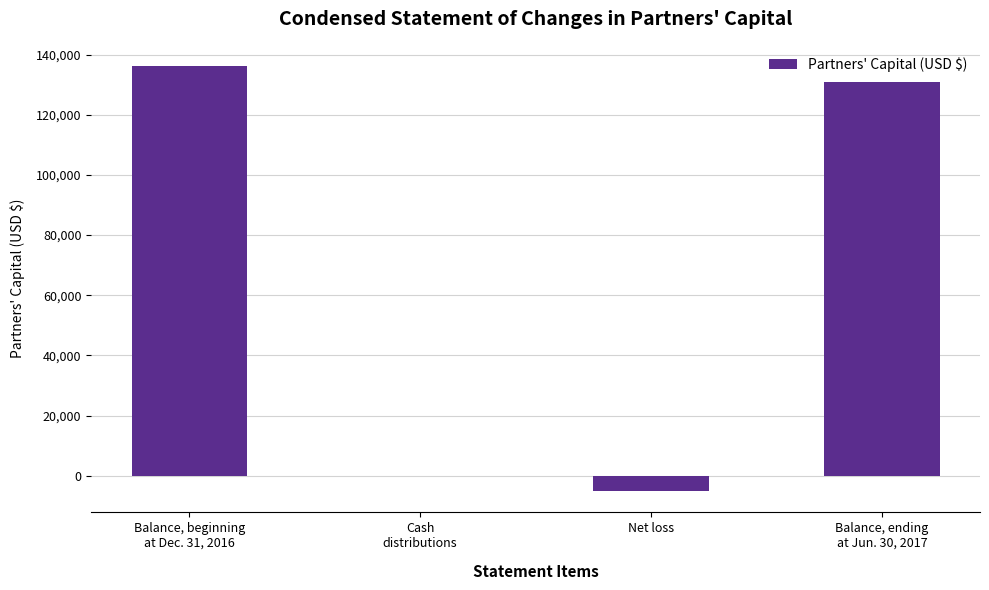

Count the number of categories in the chart.

4